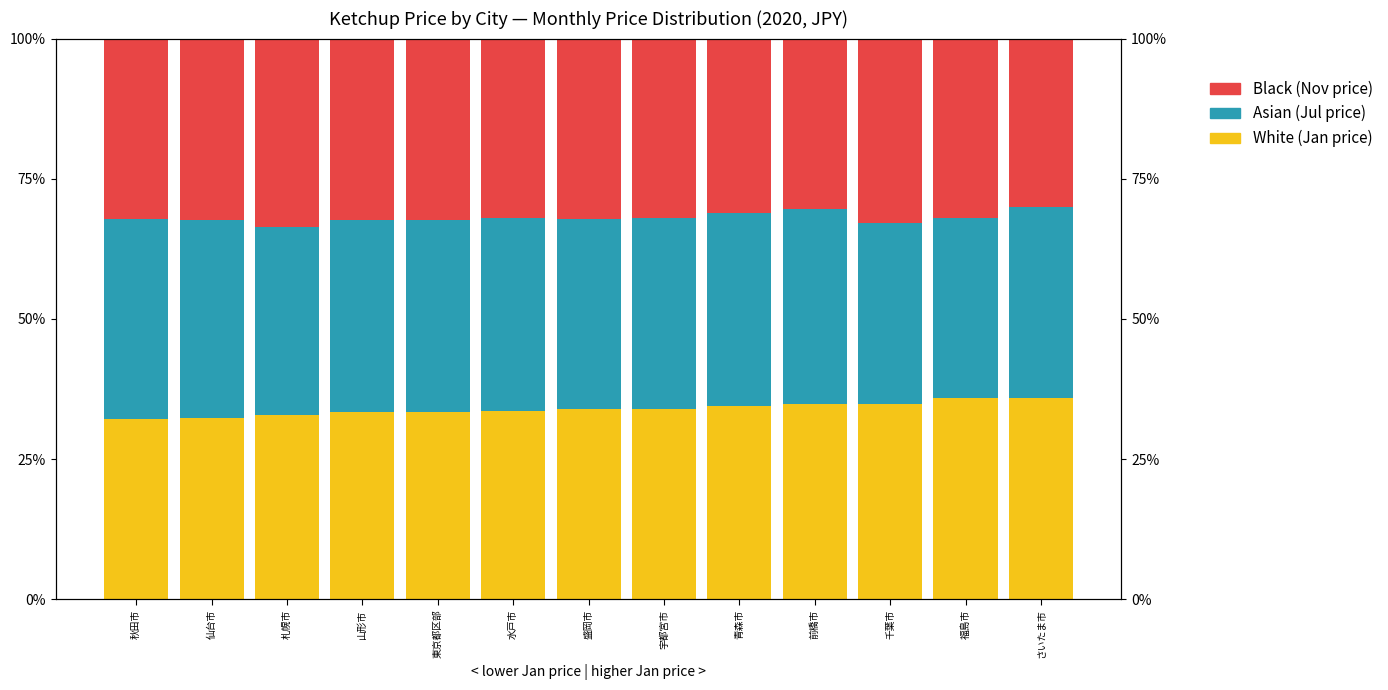

What is the total value across all series at 東京都区部?

100.0